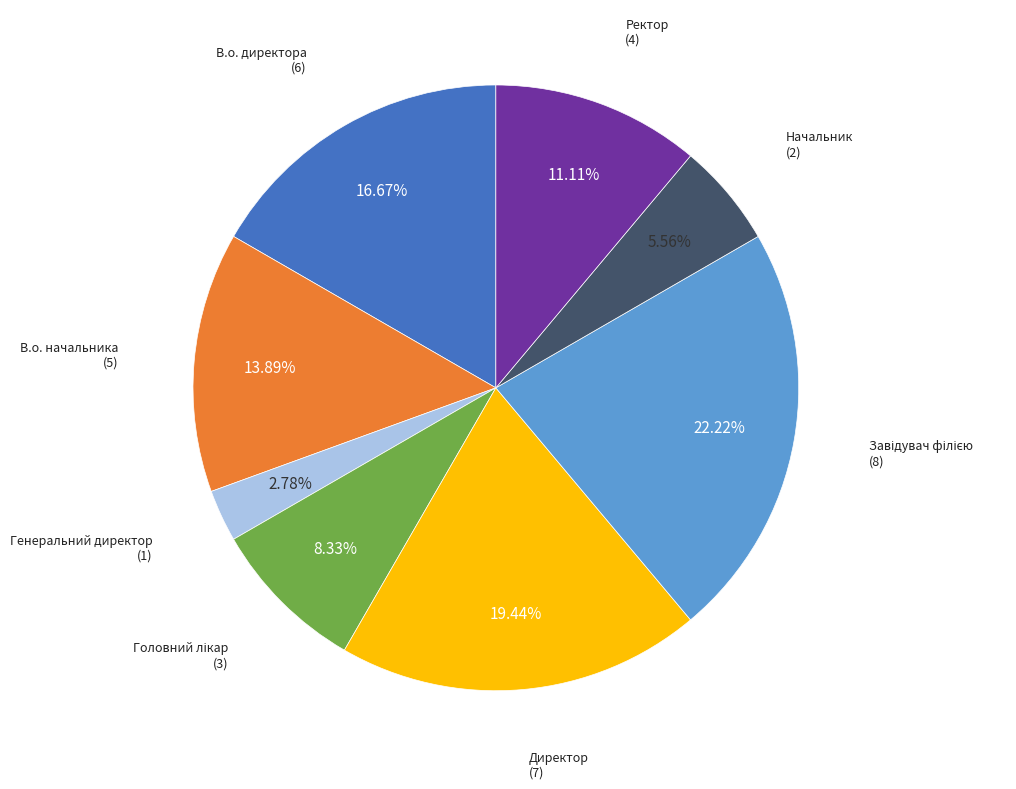

Is there a majority slice in this chart?

No